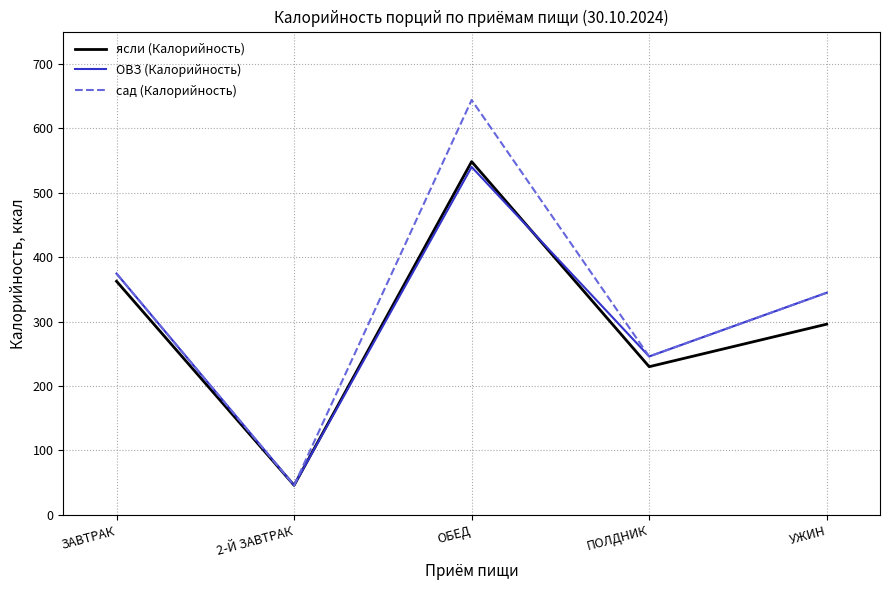

Read the ОВЗ (Калорийность) value at ОБЕД.

539.9